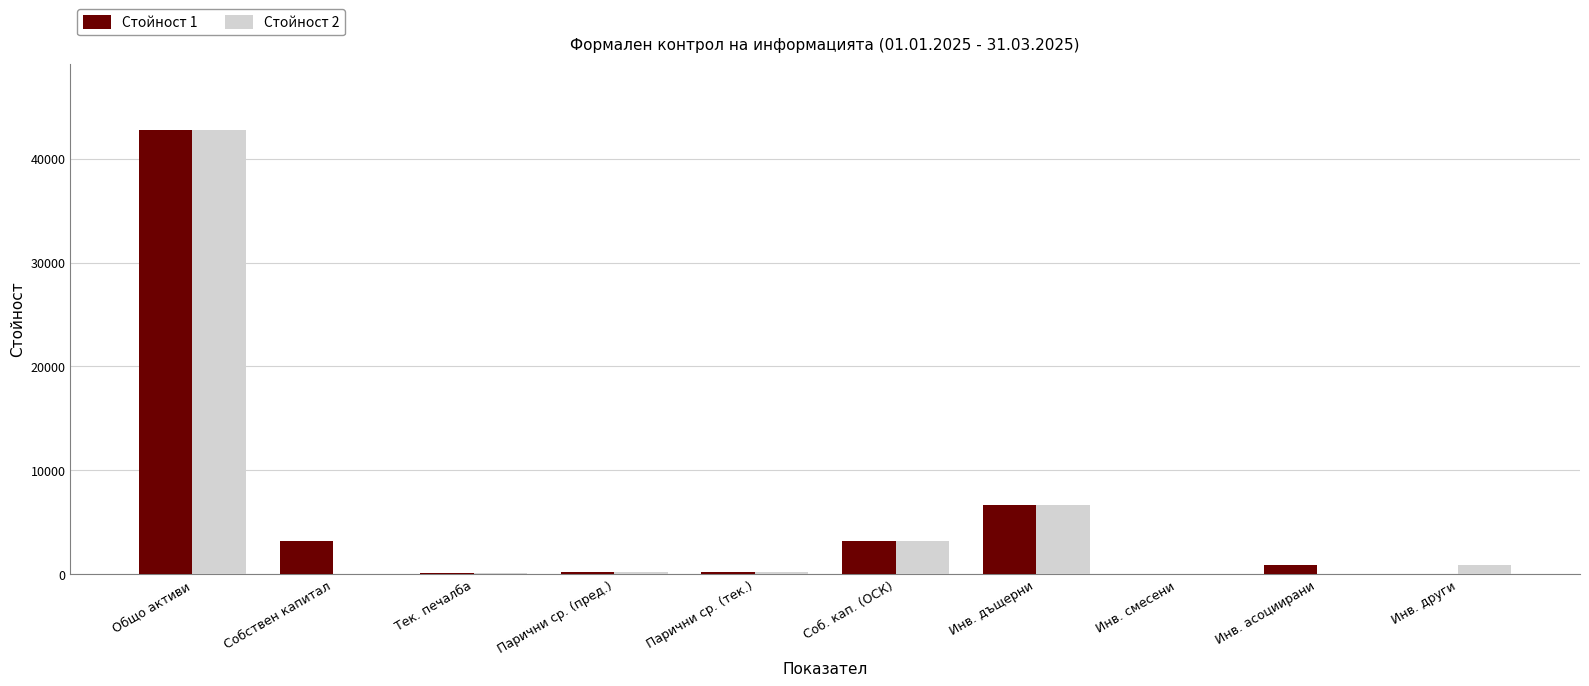

Is it true that Стойност 1 equals 42718 at Общо активи?

True